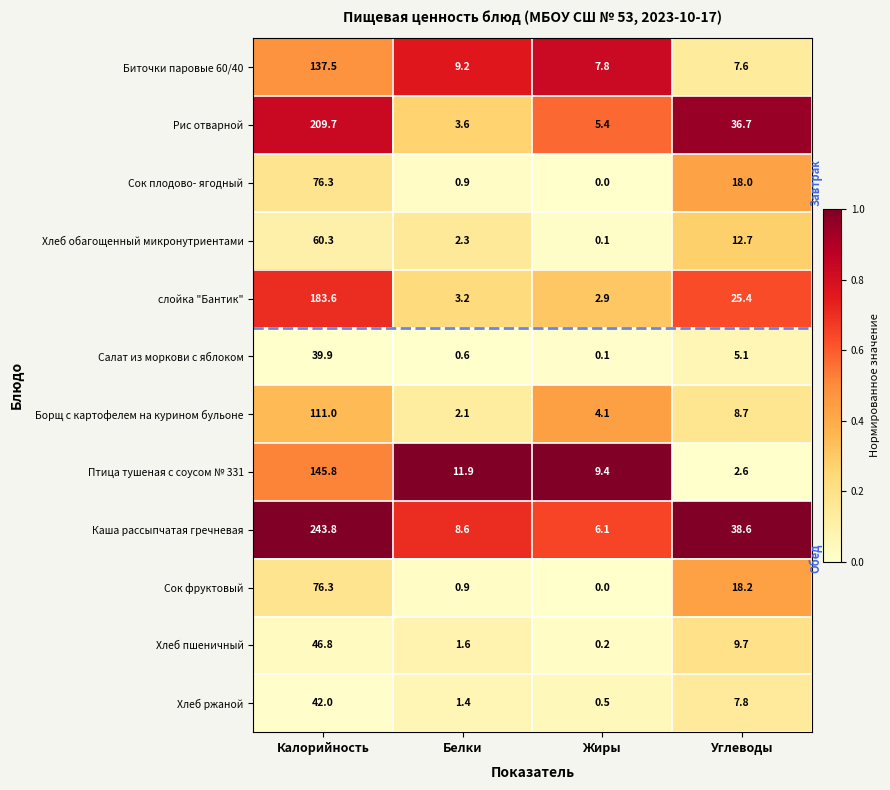

Is it true that Каша рассыпчатая гречневая equals 62.3 at Углеводы?

False